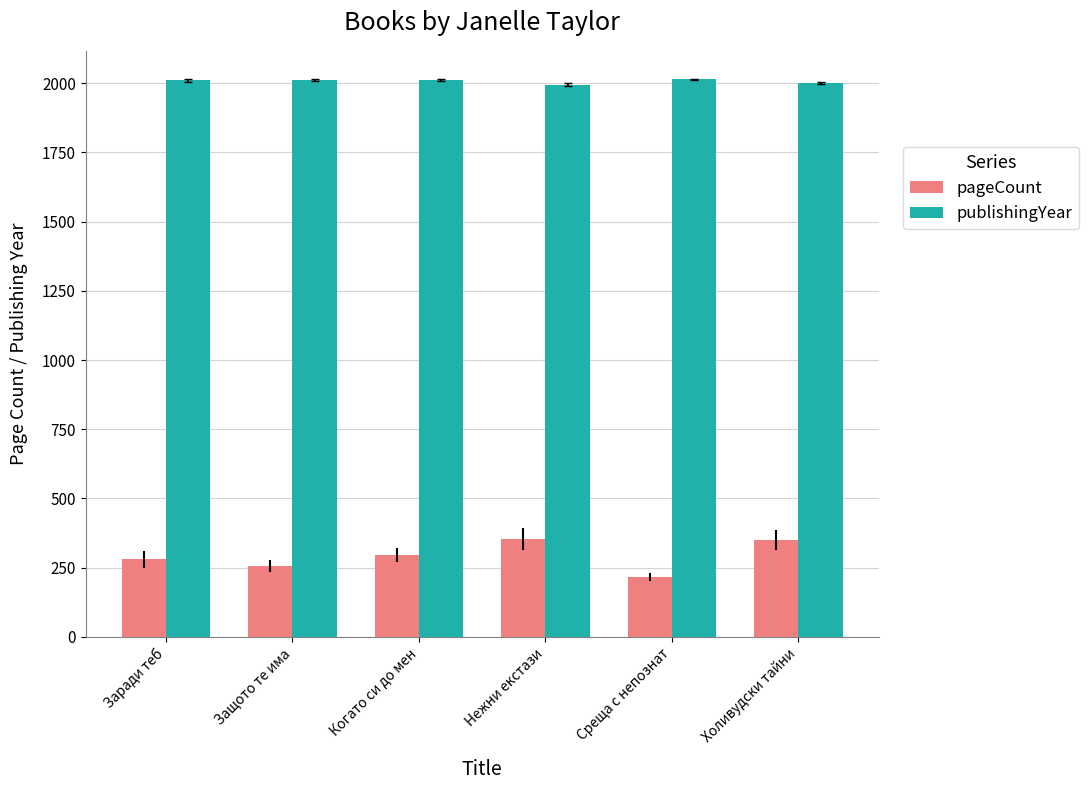

What is the highest value of the pageCount series?

352